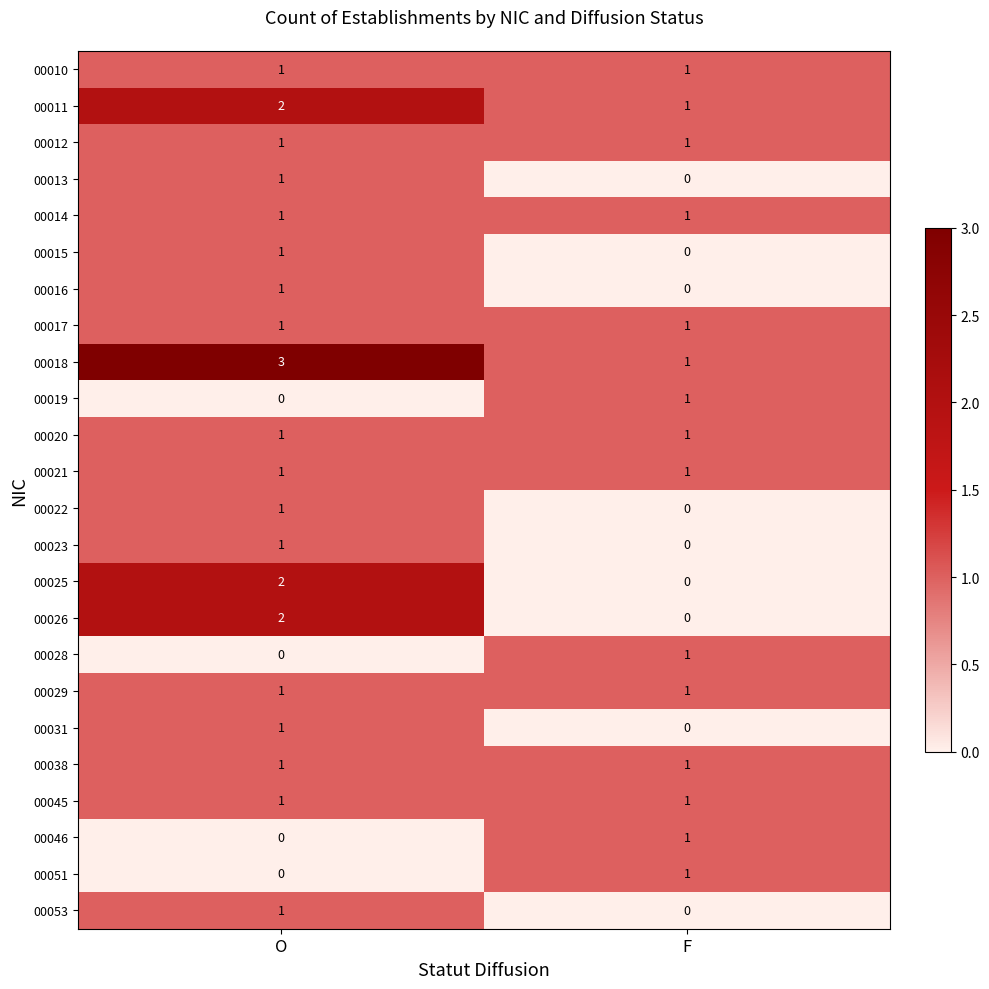

What is the spread (max minus min) of values at O?

3